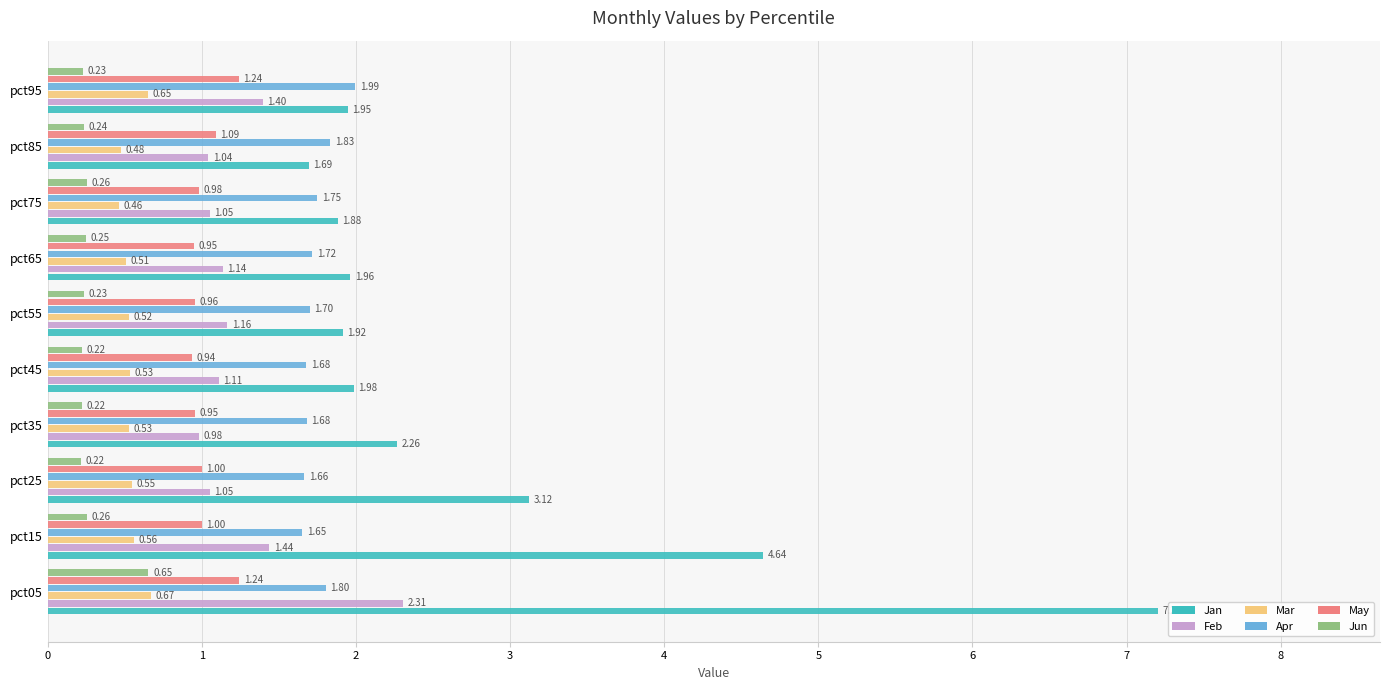

List the series in order of their peak value, highest first.

Jan, Feb, Apr, May, Mar, Jun